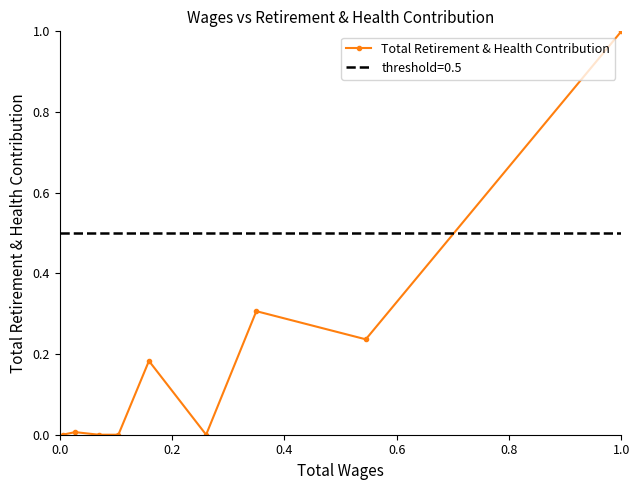

What is the average value?

0.2